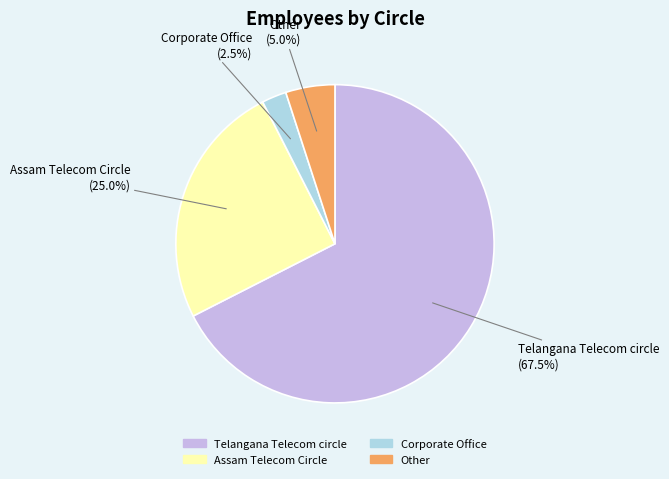

Which has a higher value, Telangana Telecom circle or Assam Telecom Circle?

Telangana Telecom circle